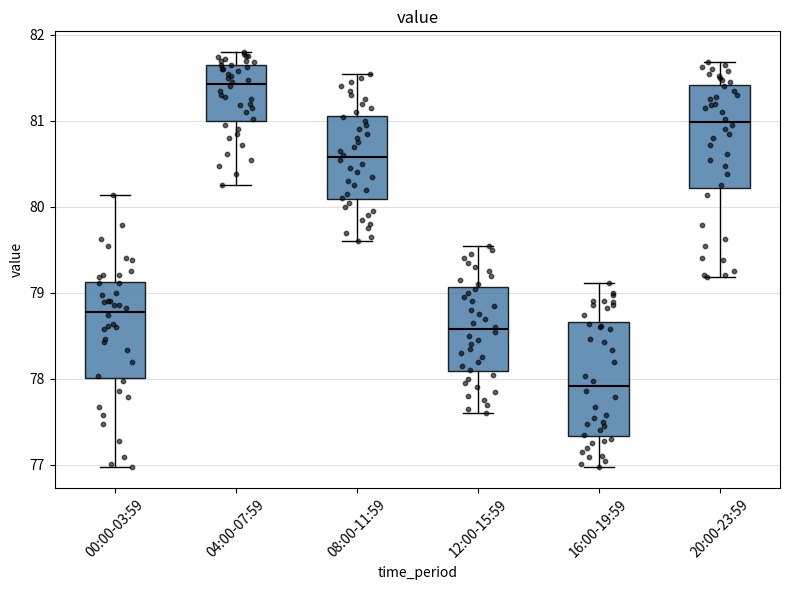

Which box has the lowest median line?

16:00-19:59